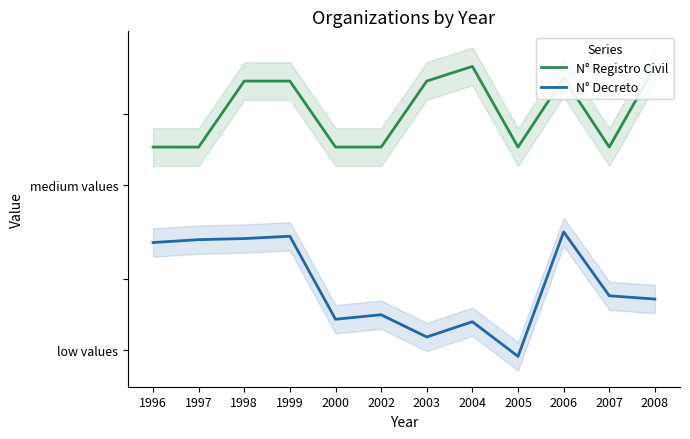

Which label corresponds to the largest value in the chart?

2004